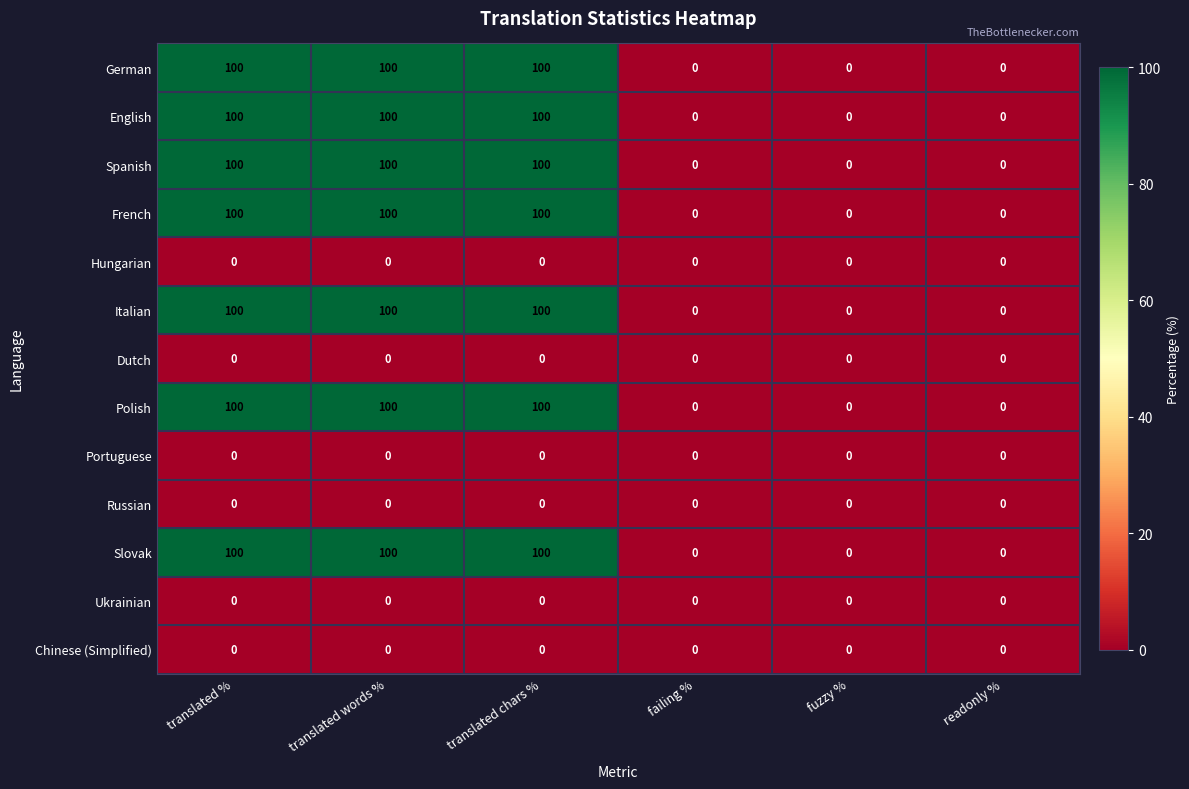

The value of German at failing % is 38. True or false?

False